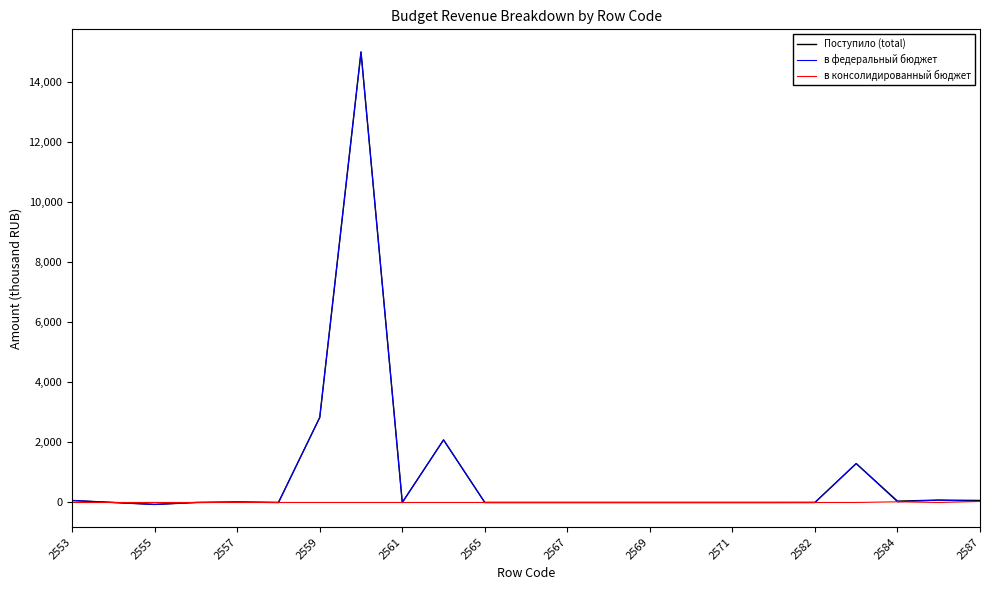

What is the maximum value shown in the chart?

15008